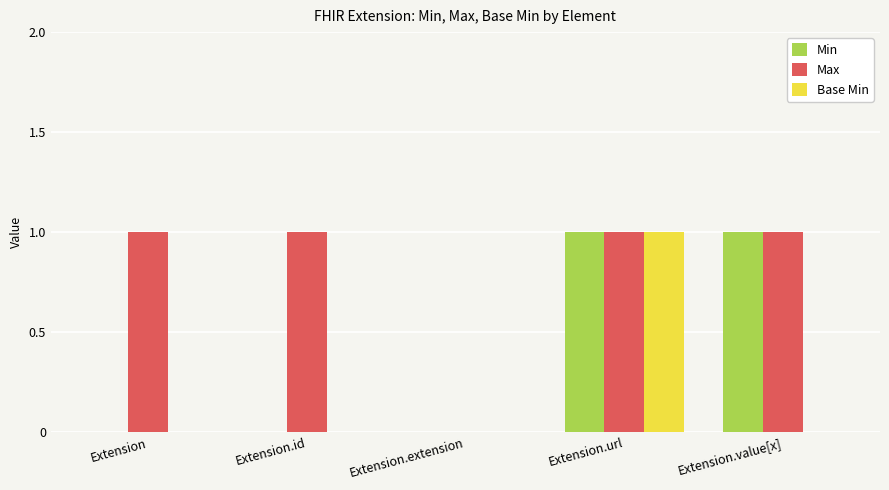

Which series has the largest total across all categories?

Max